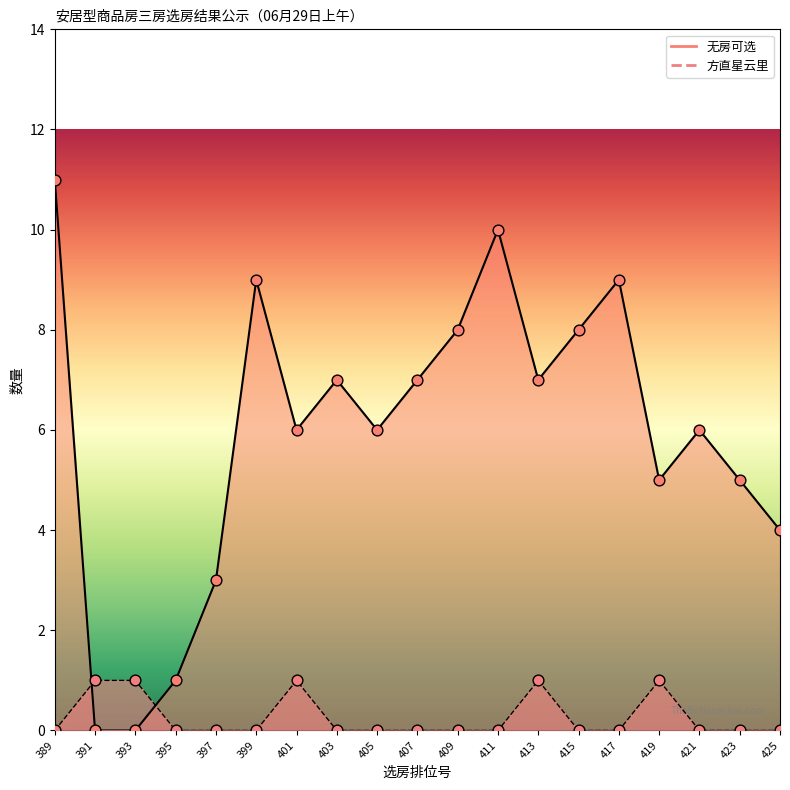

At which category is the sum across all series the highest?

389